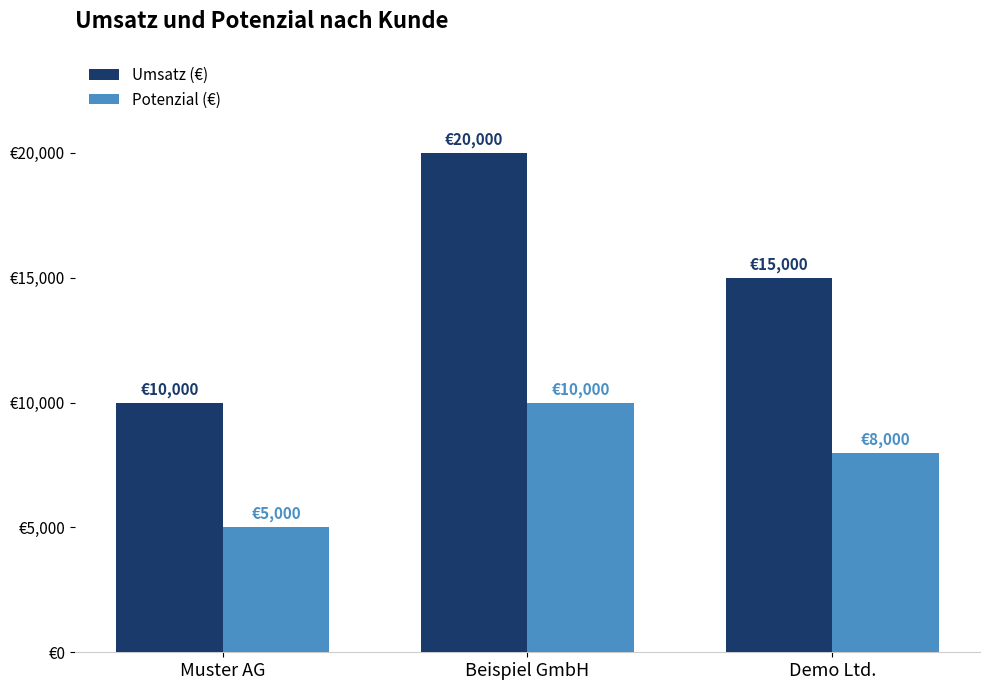

Are the bars horizontal?

No